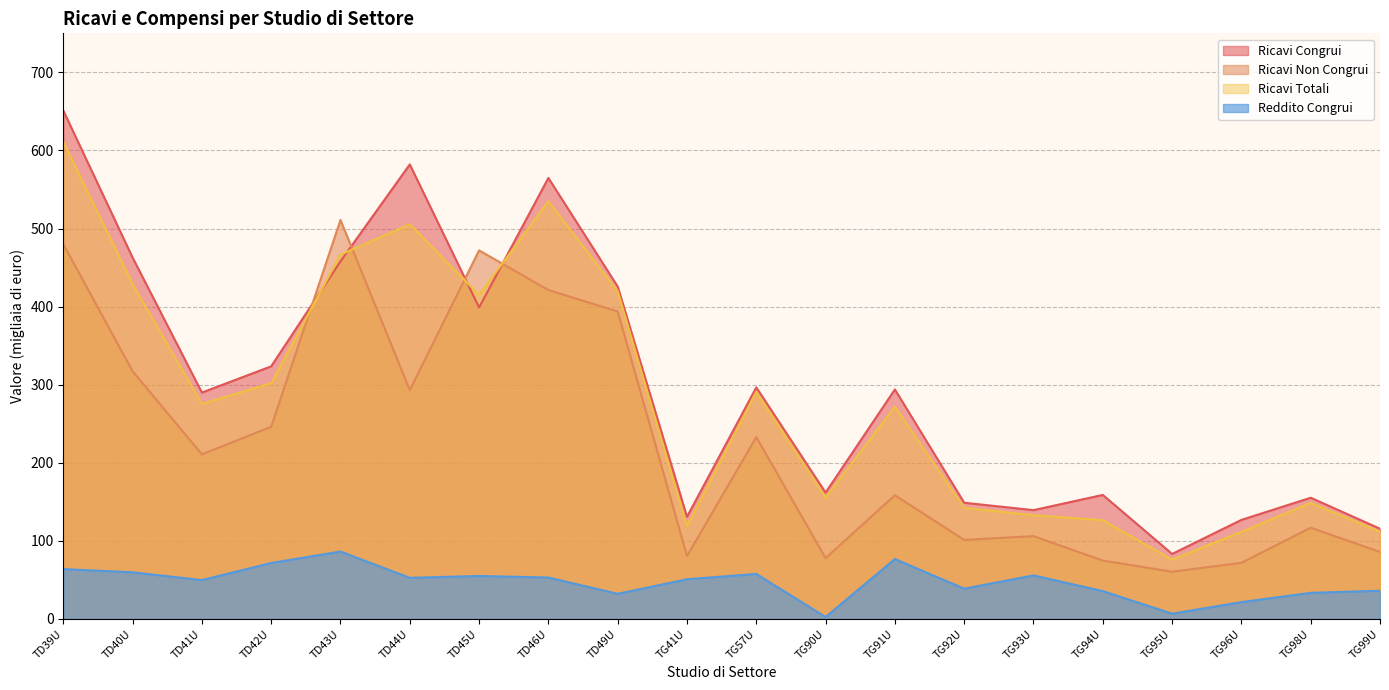

How many data points does each series have?

20